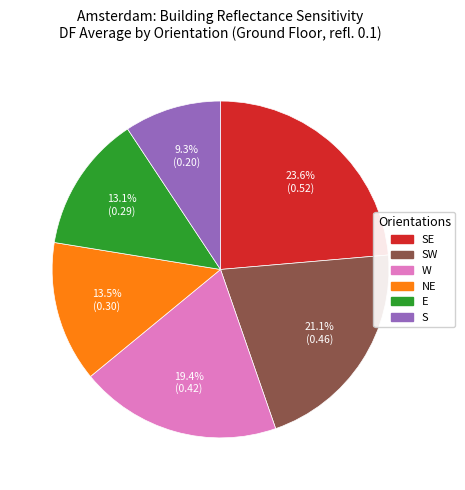

How much of the chart is everything except W?

80.6%